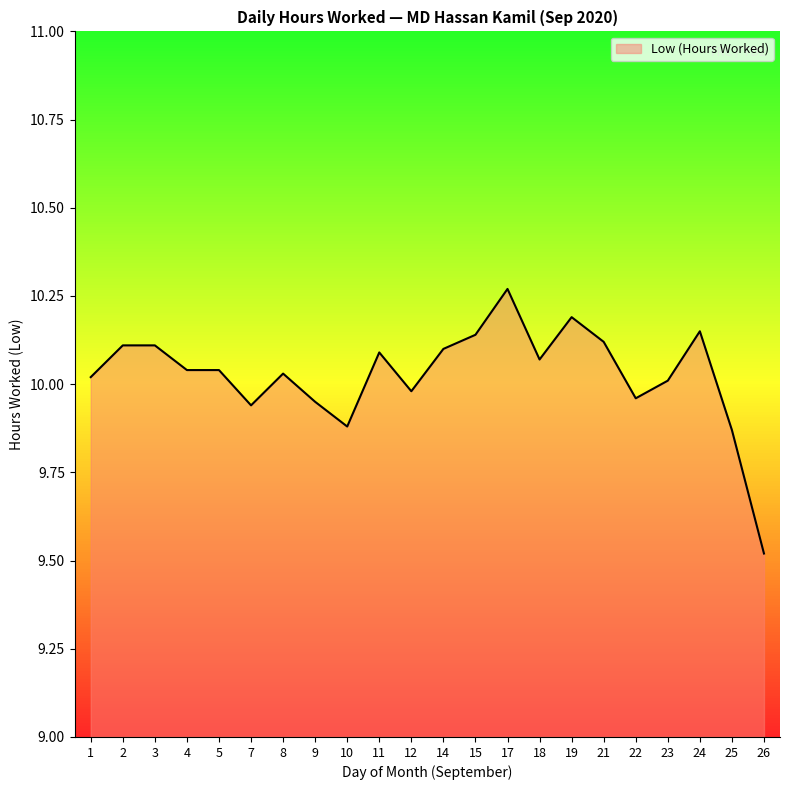

What is the sum of the values at 18 and 7?

20.0